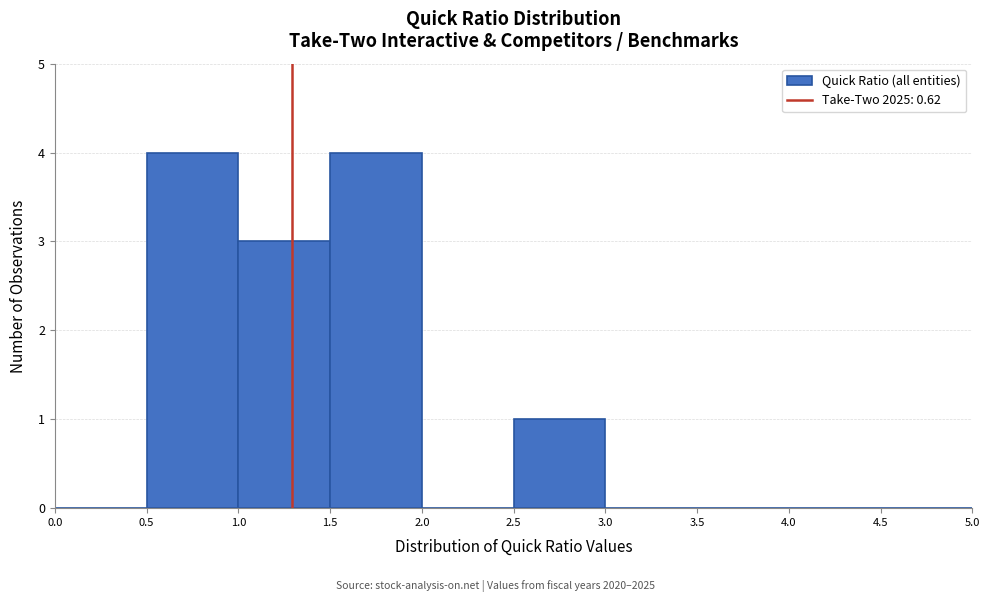

Reading left to right, list every bar in this chart as the range it spans on the x-axis followed by its height. The values are not printed on the chart, so give them approximately, as read against the axis.

0.0 to 0.5: 0
0.5 to 1.0: 4
1.0 to 1.5: 3
1.5 to 2.0: 4
2.0 to 2.5: 0
2.5 to 3.0: 1
3.0 to 3.5: 0
3.5 to 4.0: 0
4.0 to 4.5: 0
4.5 to 5.0: 0